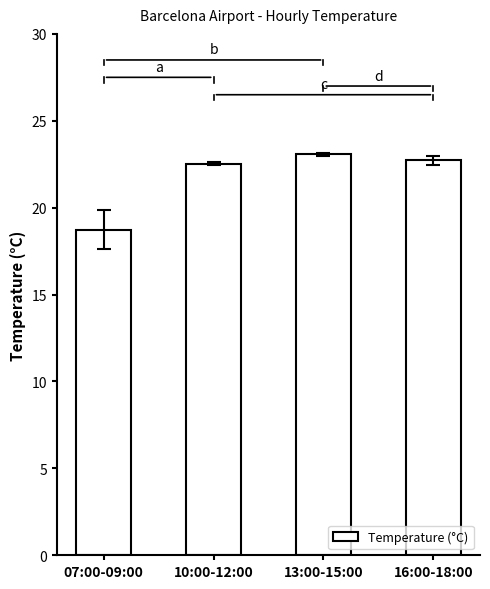

Are the bars grouped side by side (vs. stacked)?

No